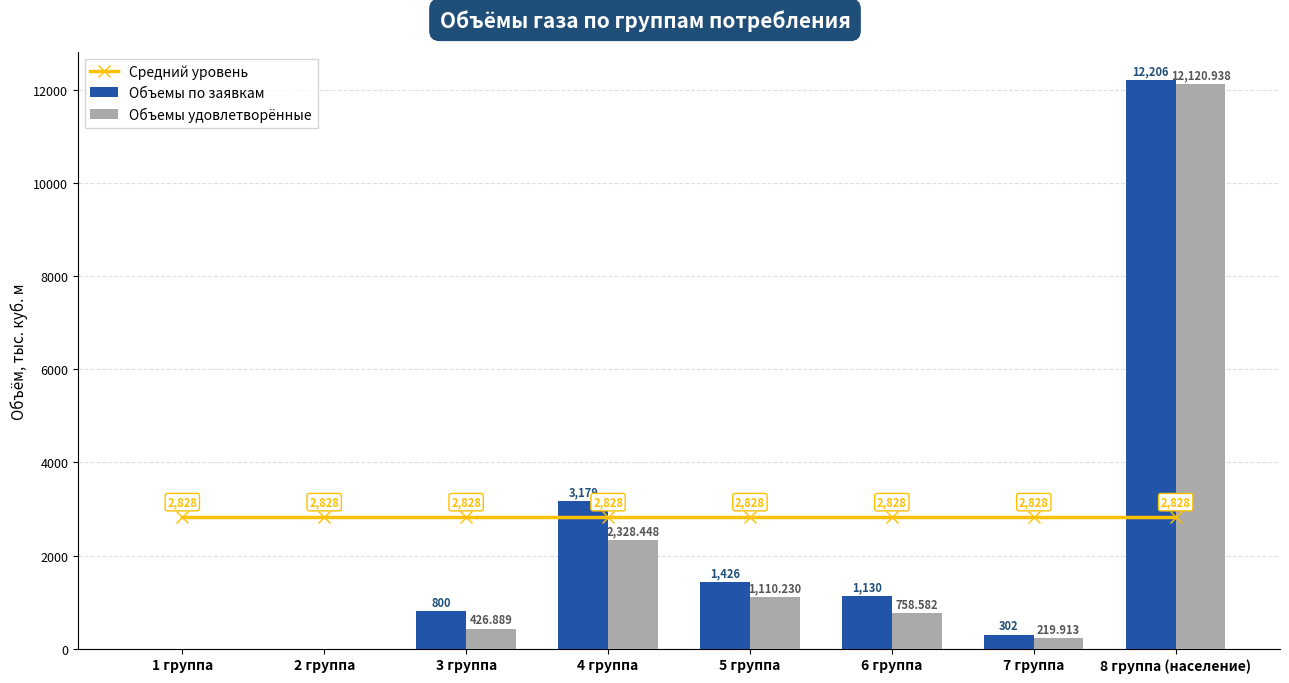

Which series has the largest range (max minus min)?

Объемы по заявкам